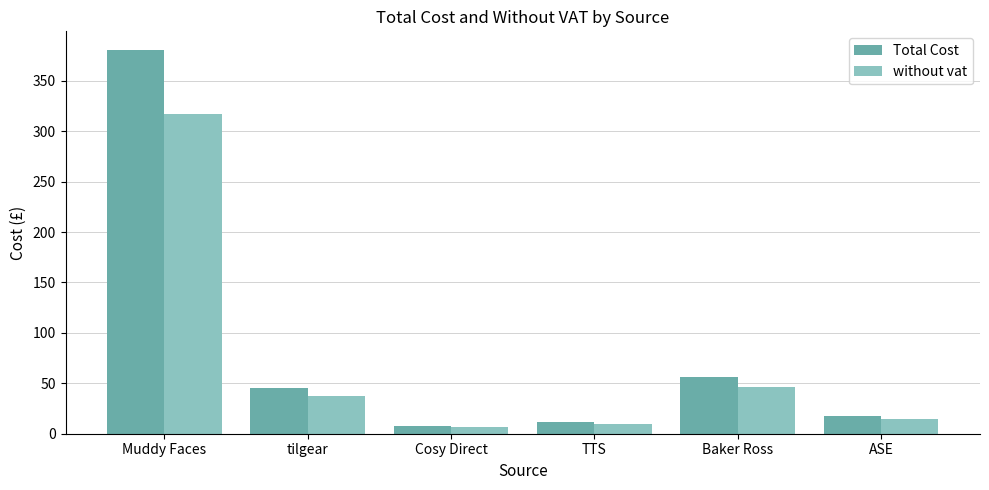

Which series changed the most between tilgear and TTS?

Total Cost